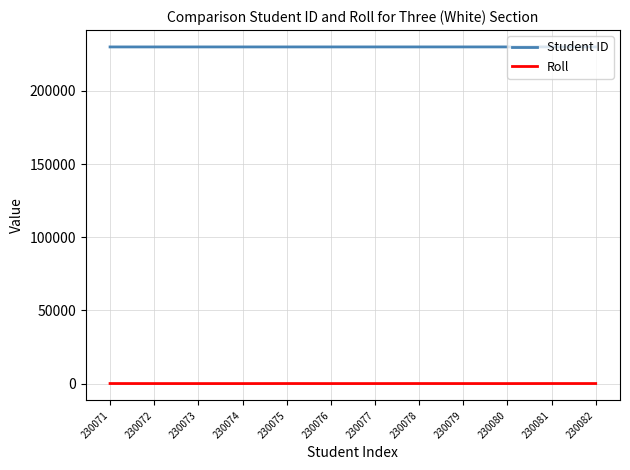

True or false: Roll has a value of 6 at 230076.

True